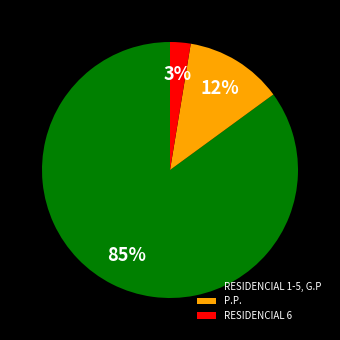

To the nearest percent, what is the difference between the largest and smallest slice percentages?

82%